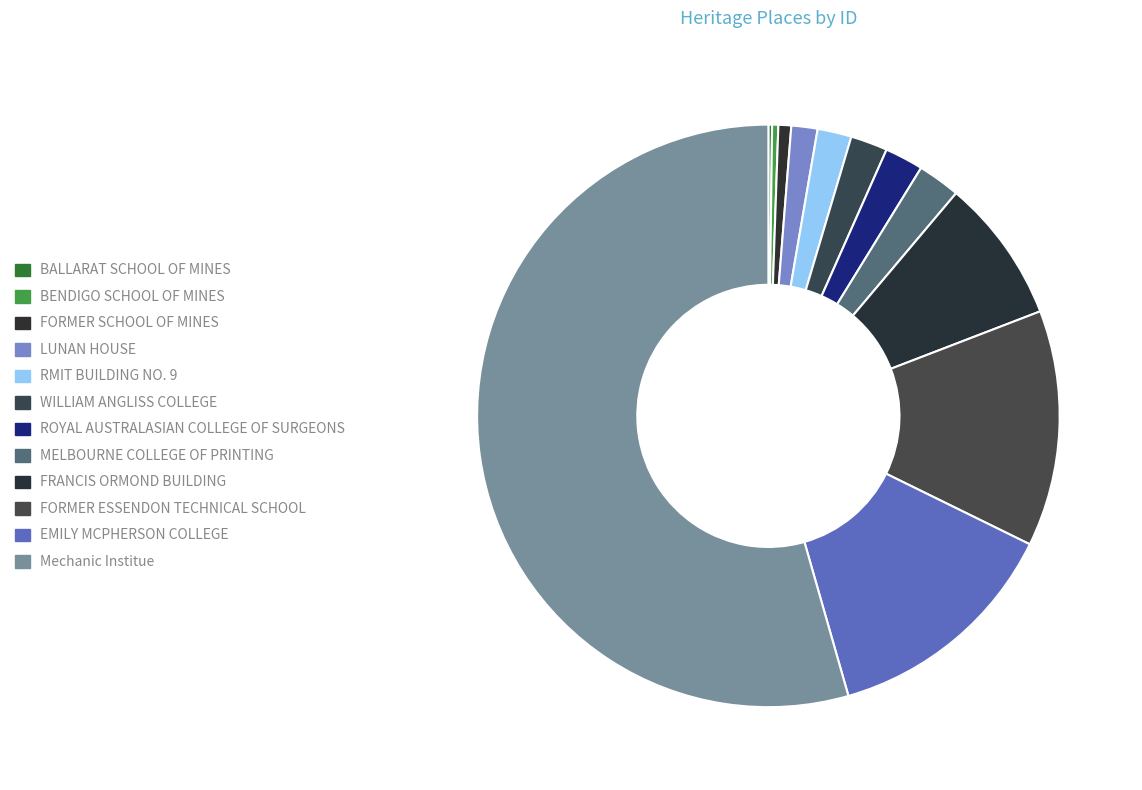

Is FORMER ESSENDON TECHNICAL SCHOOL the majority of the pie?

No